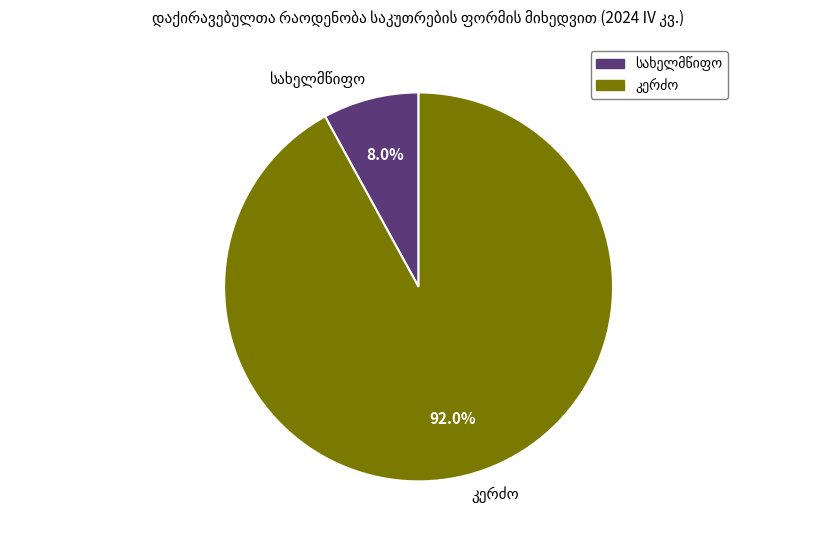

How many segments does this pie chart have?

2